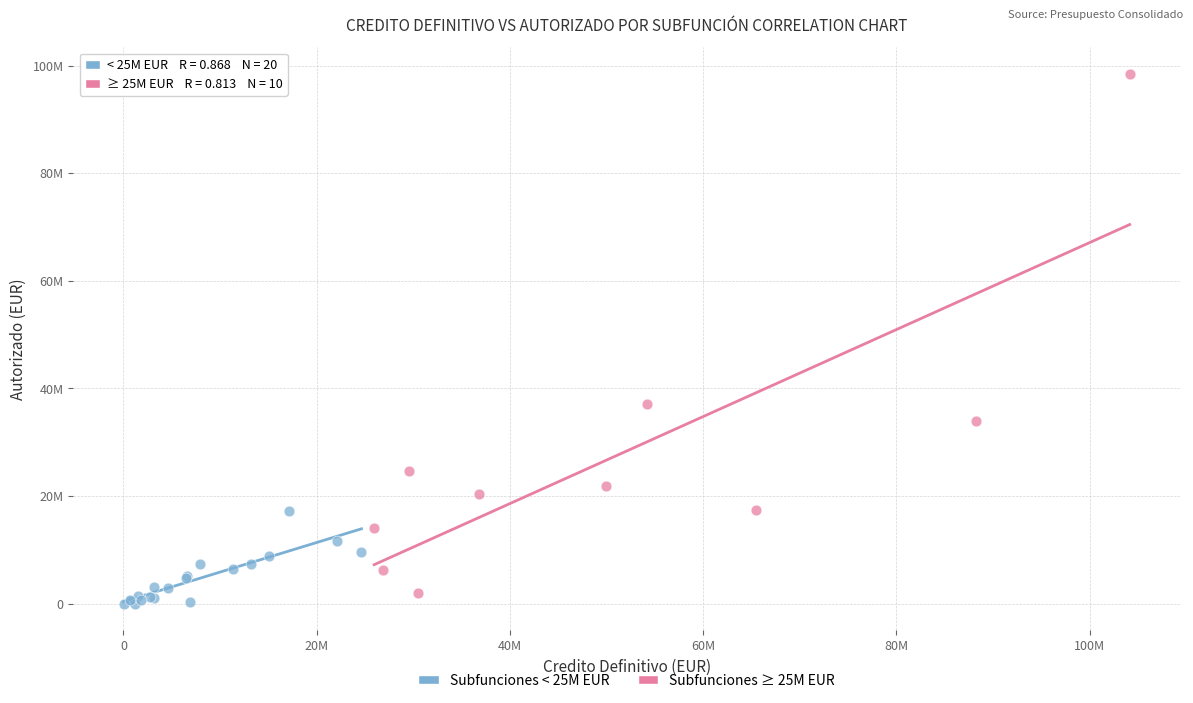

Which series reaches the minimum Y coordinate?

Subfunciones < 25M EUR